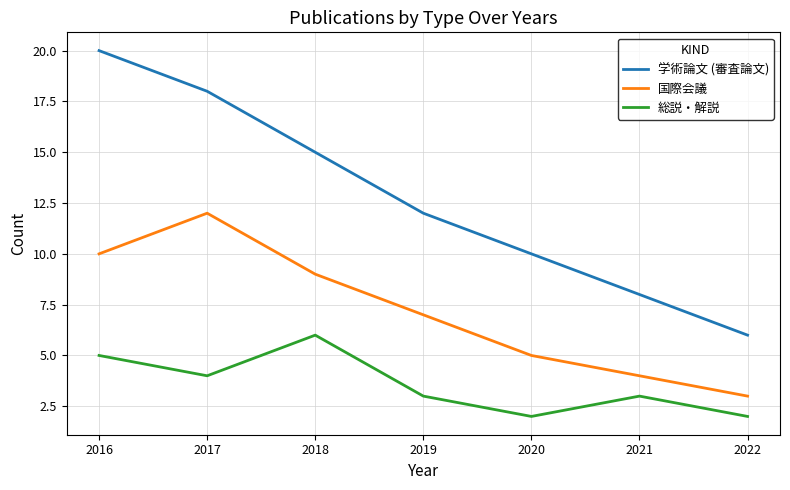

Which category has the lowest value in the 国際会議 series?

2022